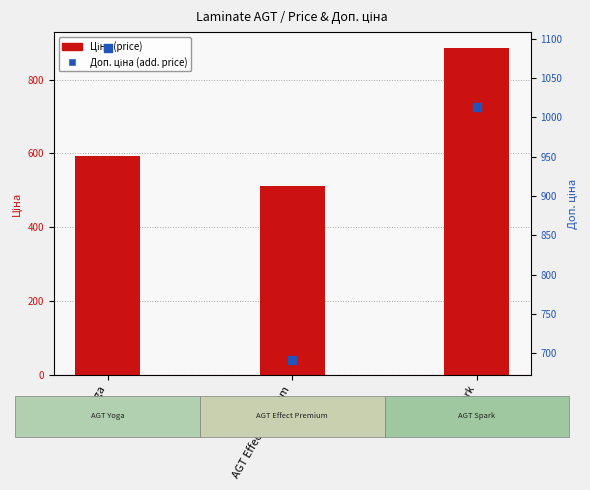

What is the total value across all series at AGT Spark?

1897.4